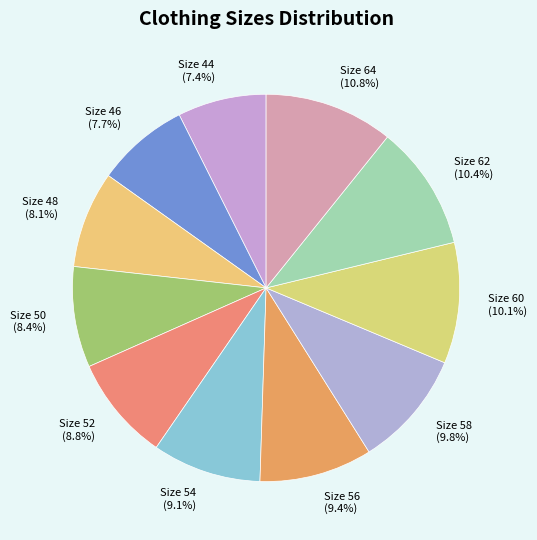

The Size 64 slice represents 1% of the pie. True or false?

False